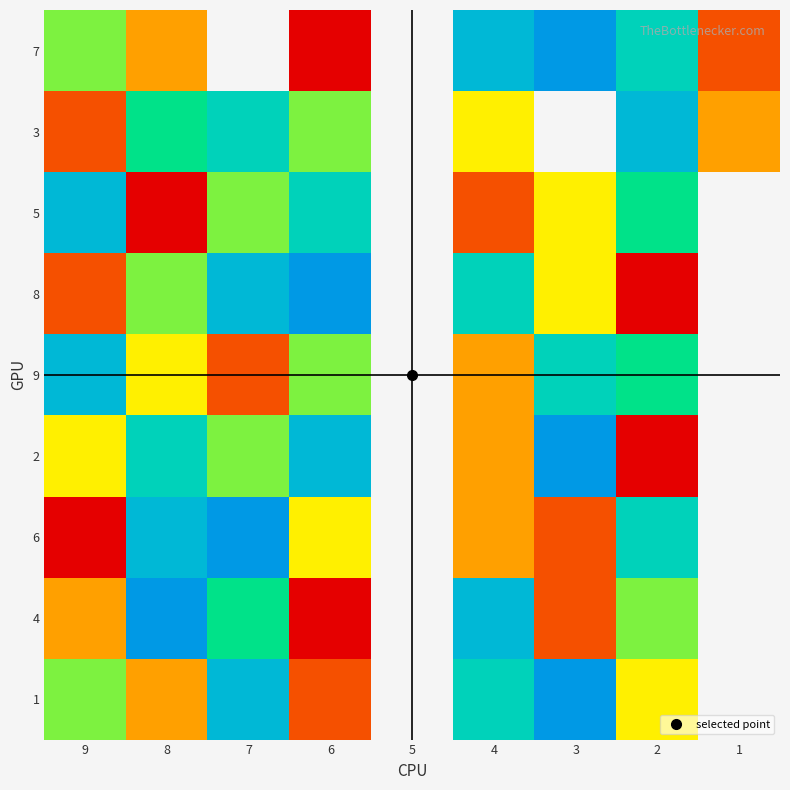

Which category has the highest value across all series?

3